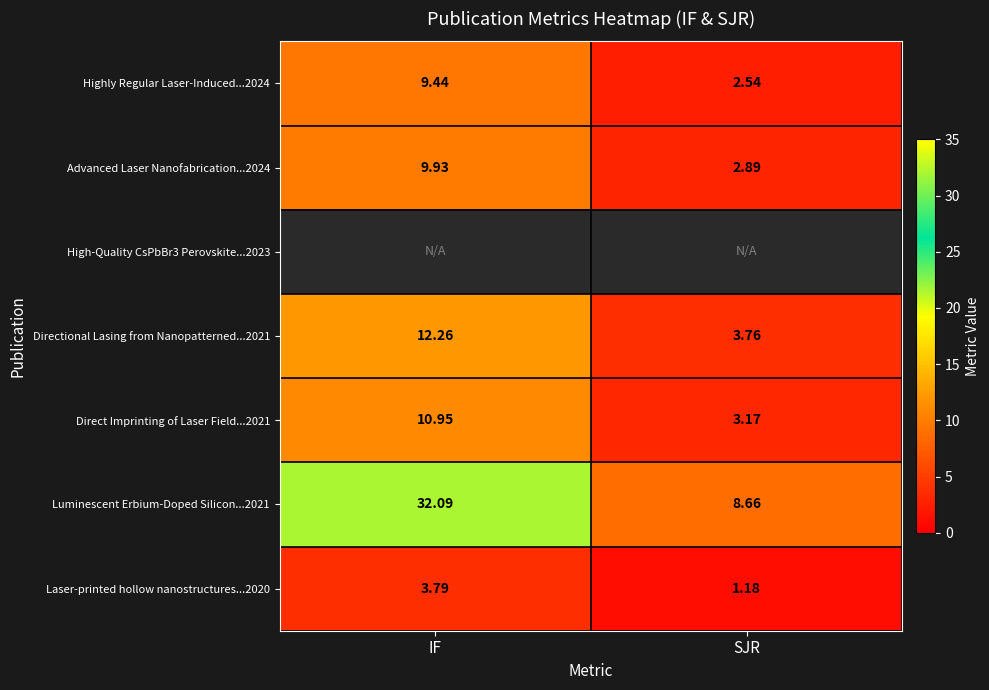

Is the value of Highly Regular Laser-Induced...2024 at IF greater than the value of Luminescent Erbium-Doped Silicon...2021 at SJR?

Yes